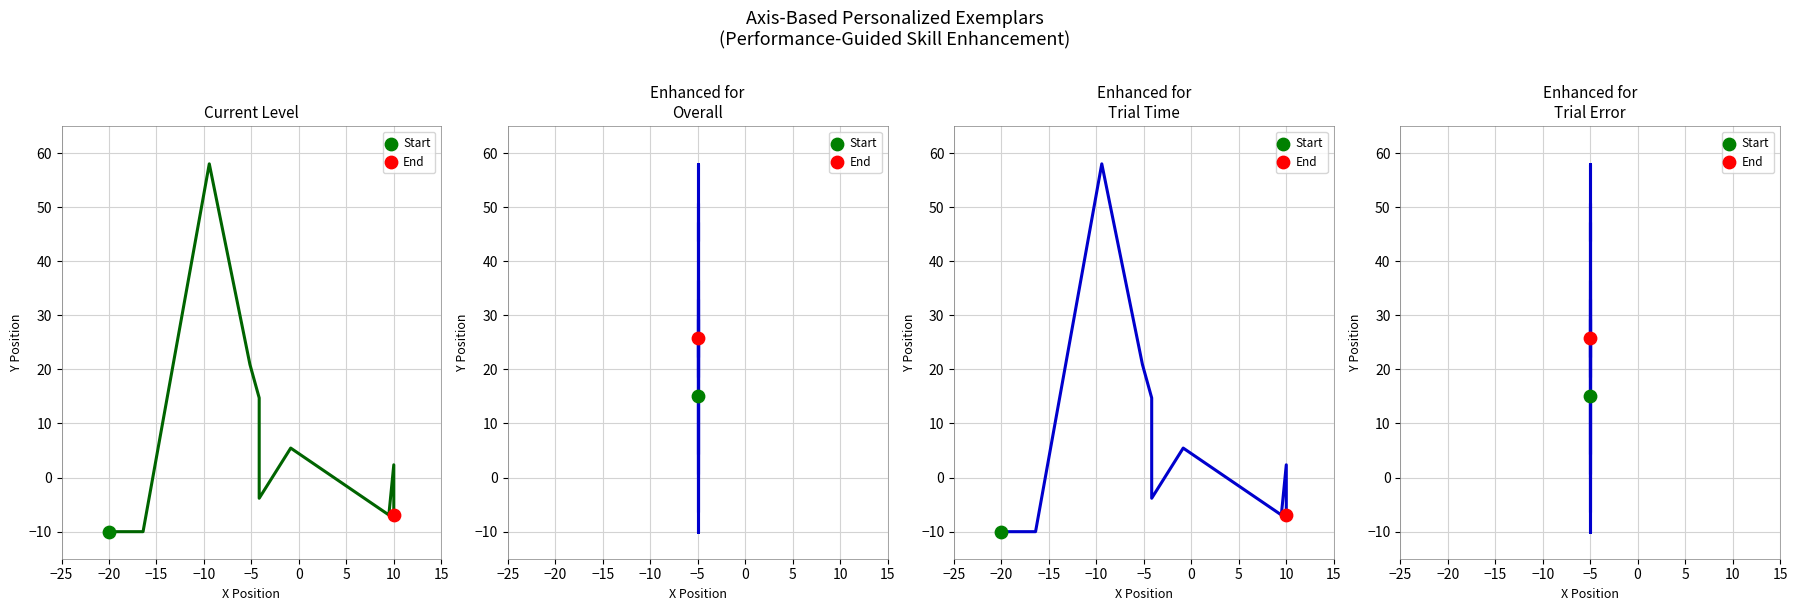

What is the change in value from 13 to 14?

+3.6